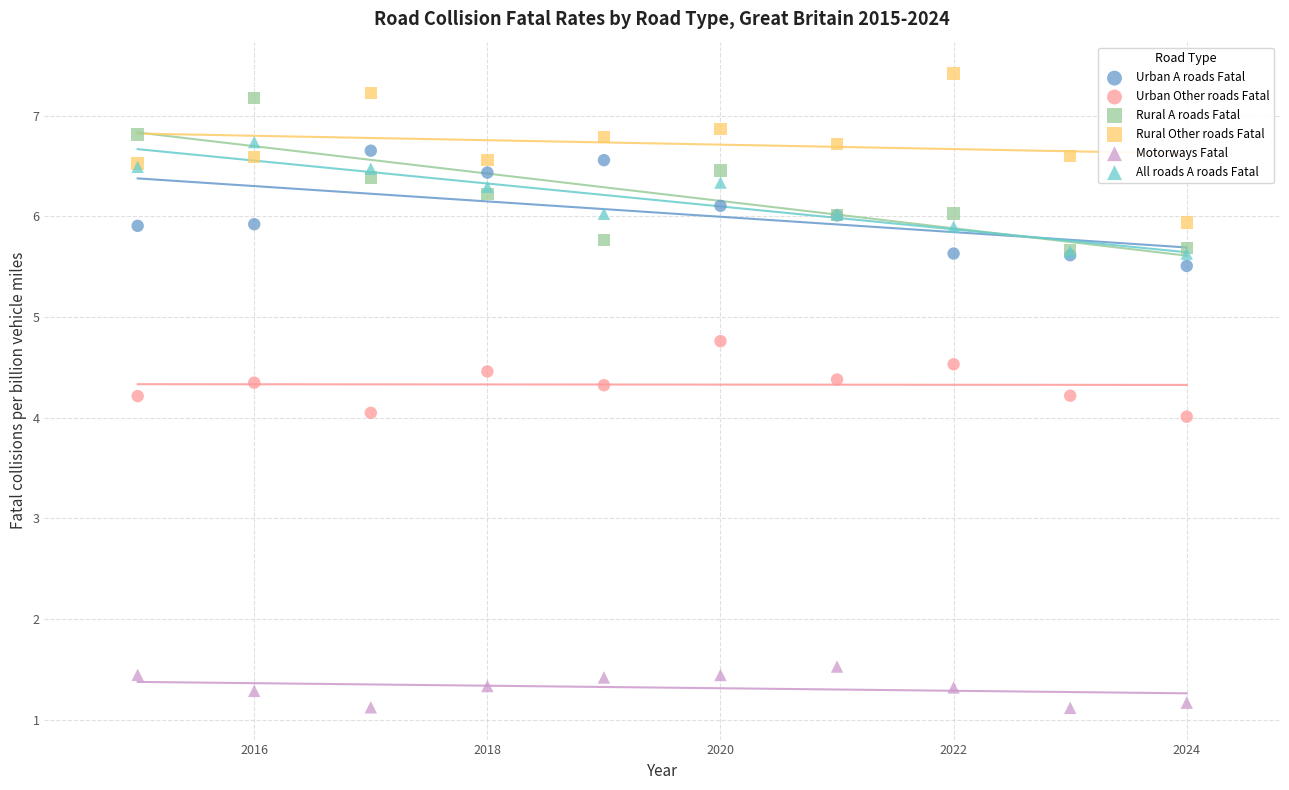

What are all the series names shown in the legend?

Urban A roads Fatal, Urban Other roads Fatal, Rural A roads Fatal, Rural Other roads Fatal, Motorways Fatal, All roads A roads Fatal